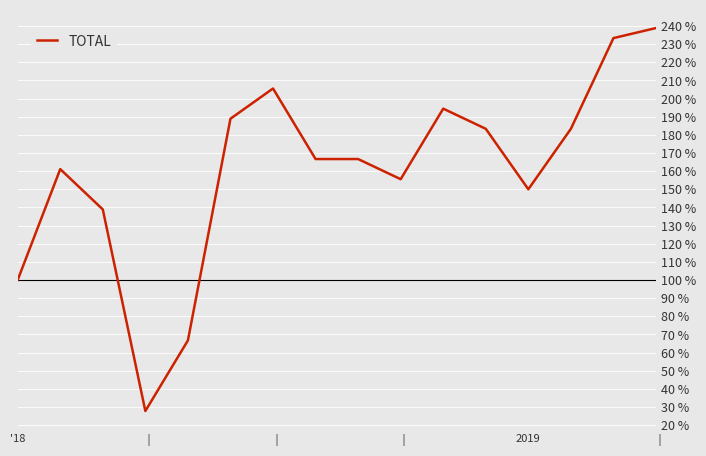

What is the maximum value shown in the chart?

238.9